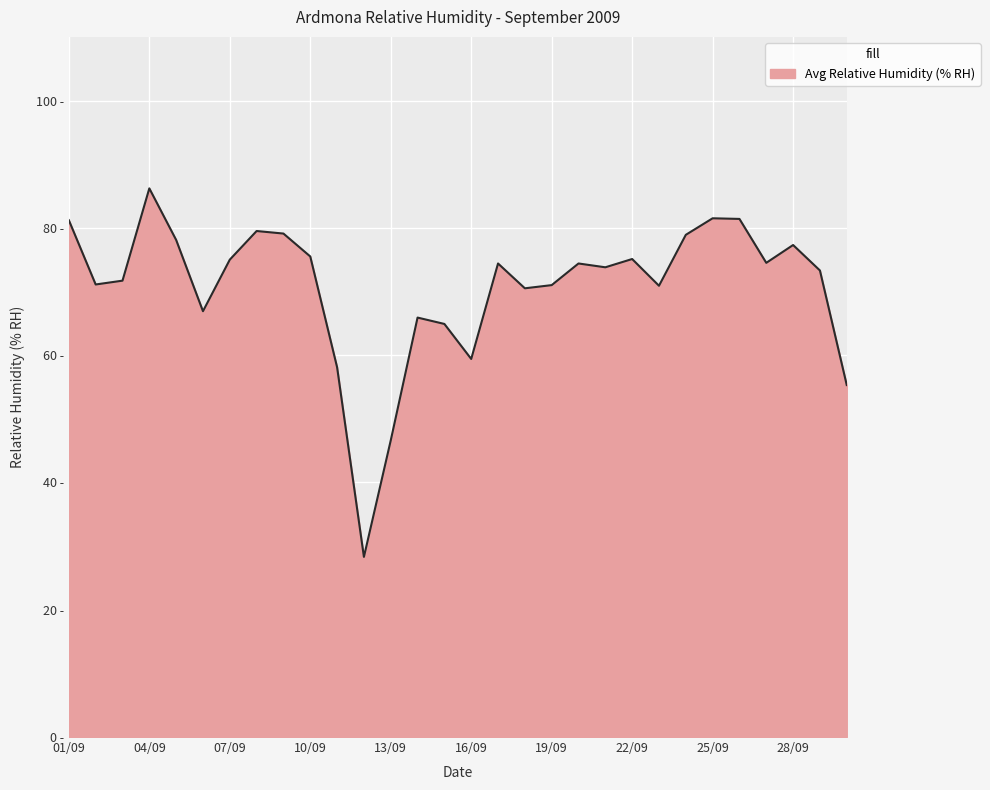

Does the chart have visible grid lines?

Yes